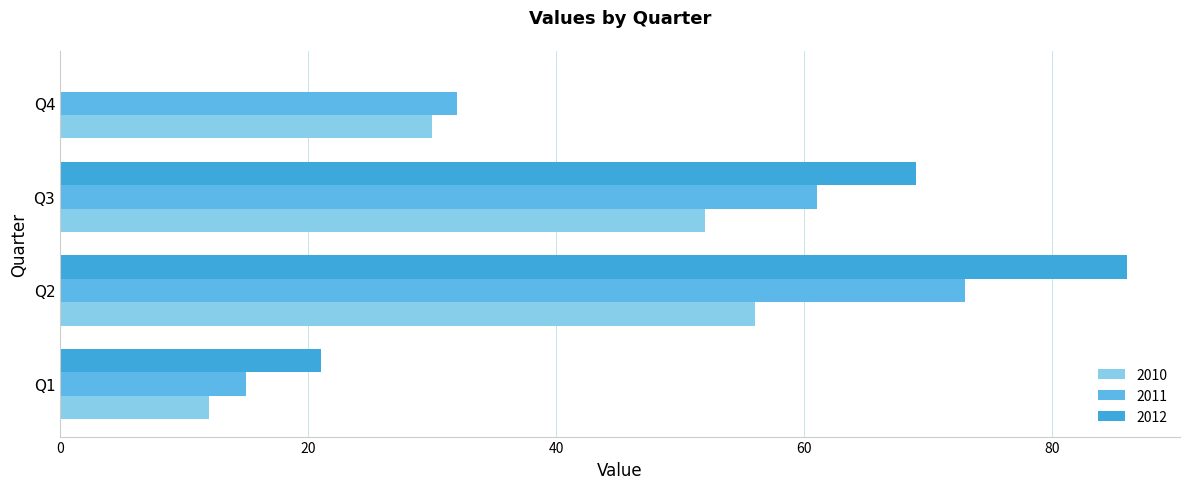

Which series has the largest total across all categories?

2011